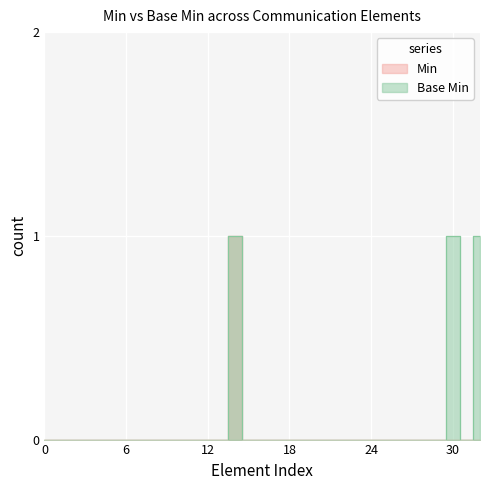

What are all the series names shown in the legend?

Min, Base Min